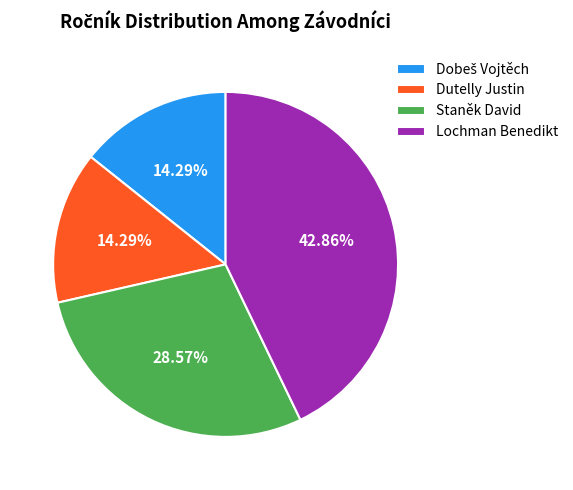

Is Lochman Benedikt the majority of the pie?

No